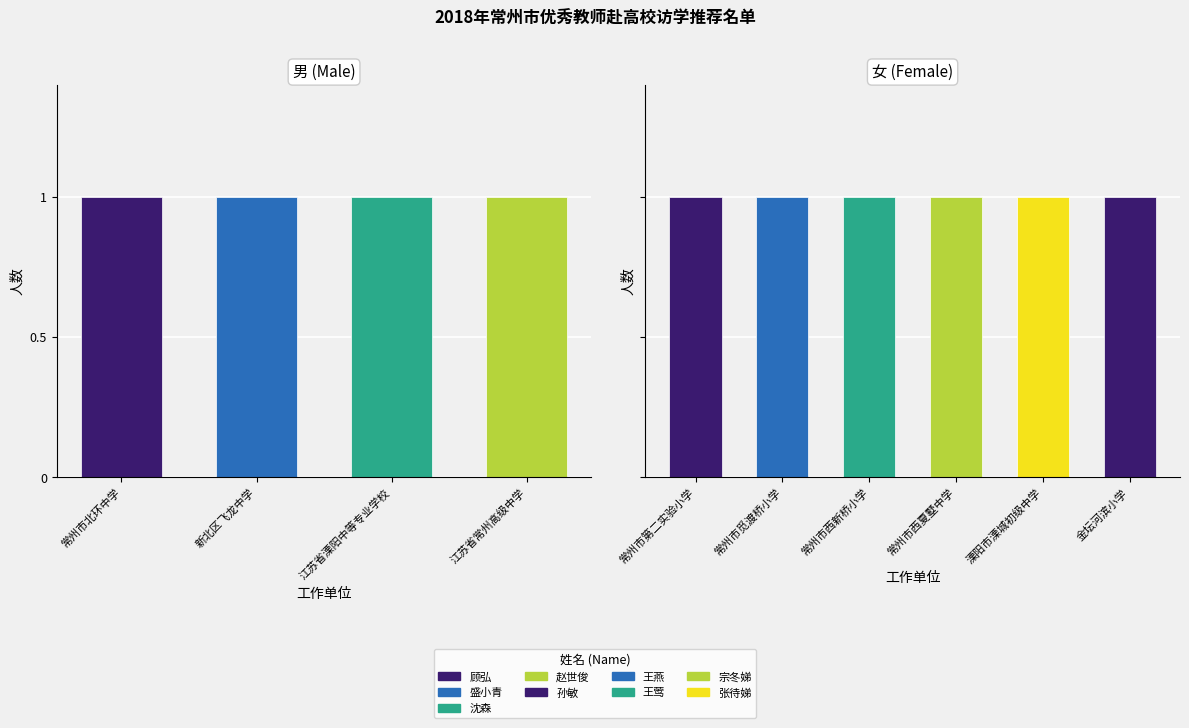

The value of 女 at 常州市西夏墅中学 is 0. True or false?

False